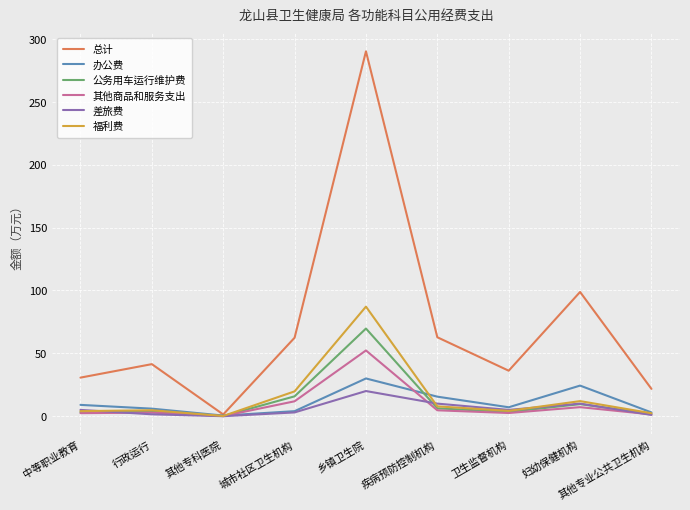

Is it true that 福利费 equals 87.1 at 乡镇卫生院?

True